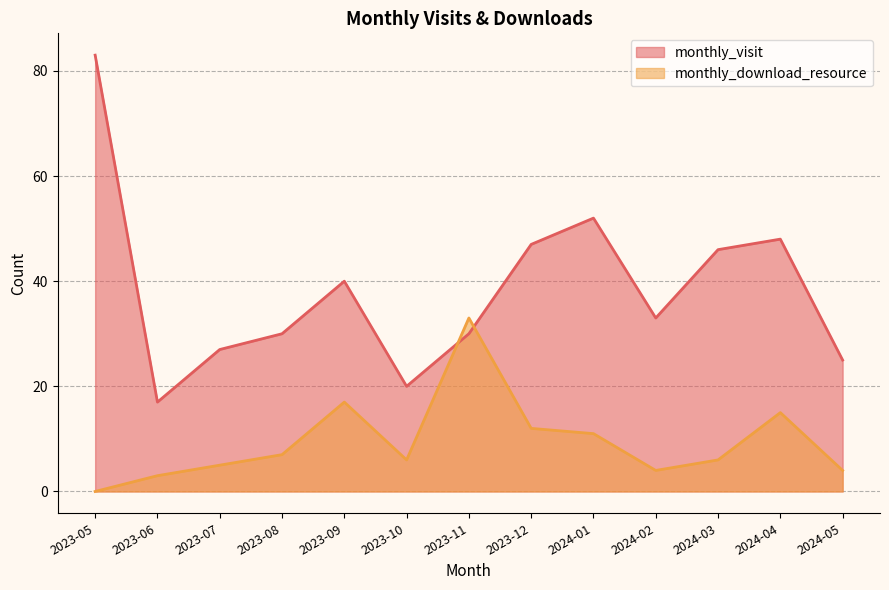

Rank the series by their average value, from highest to lowest.

monthly_visit, monthly_download_resource